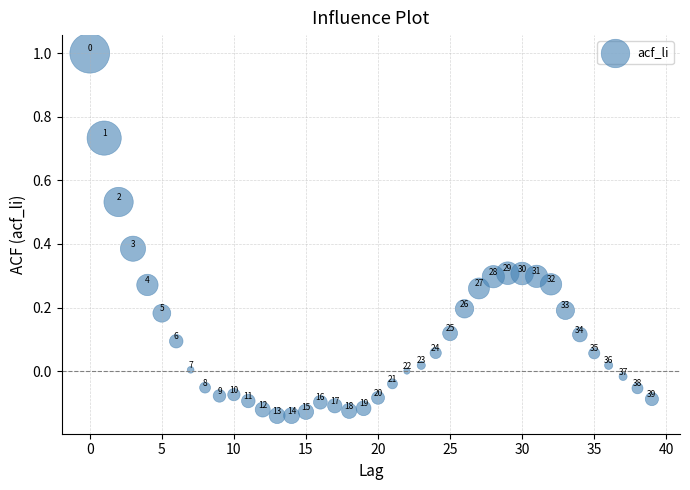

What is the range of Y values (max minus min)?

1.1